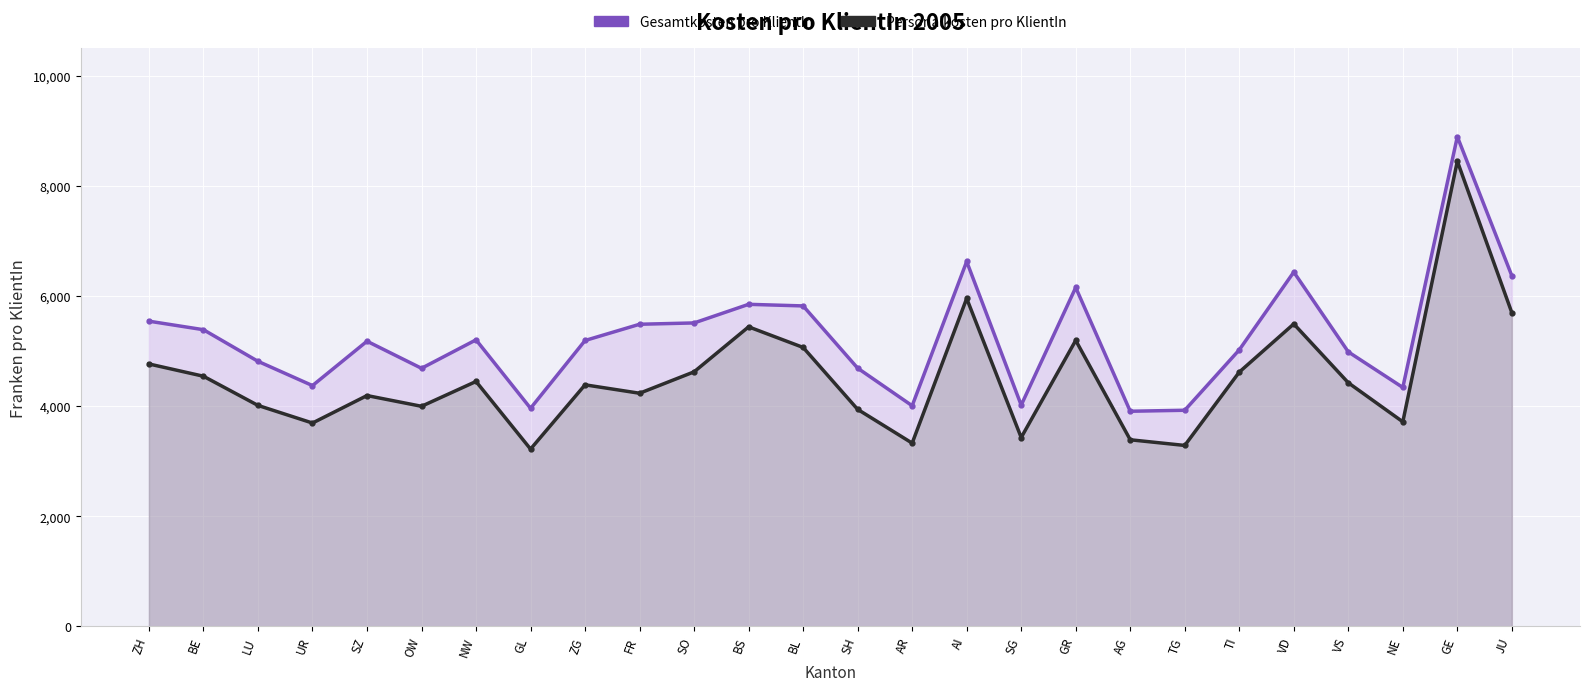

Does the chart display data point markers on the line(s)?

Yes